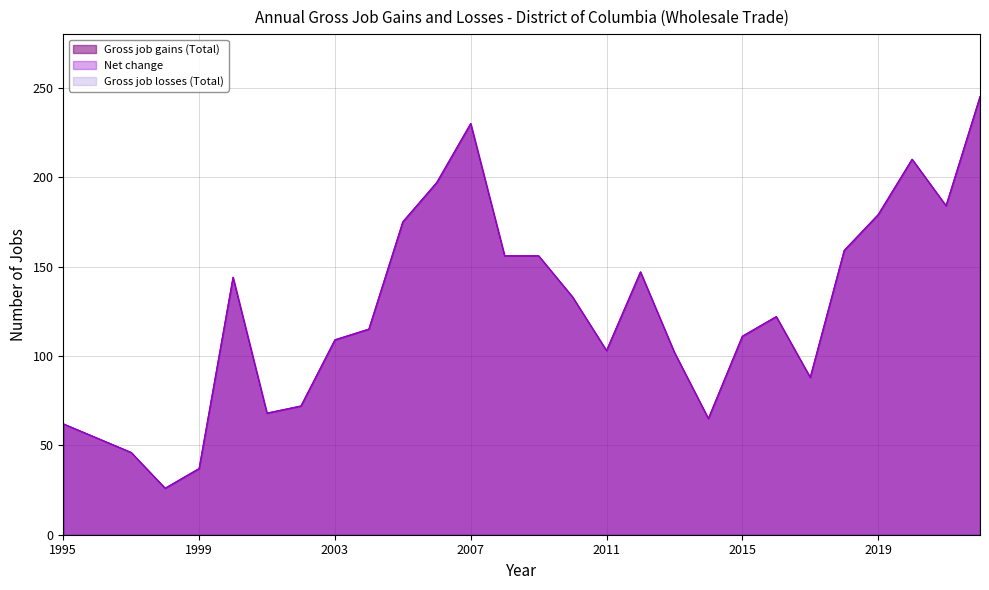

What is the total value across all series at 2017?

176